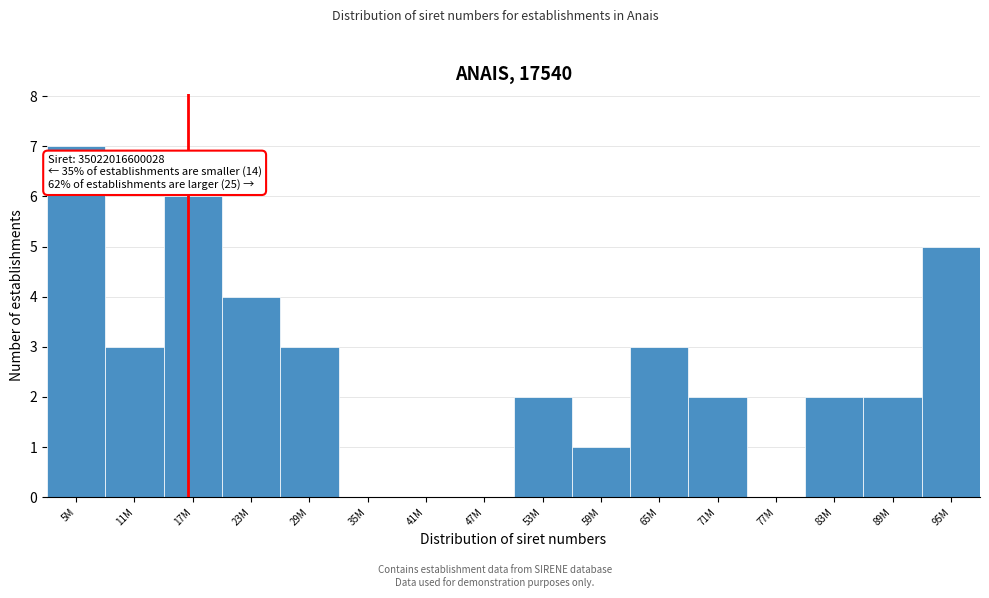

Reading left to right, extract all data points from this chart.

5M=7	11M=3	17M=6	23M=4	29M=3	35M=0	41M=0	47M=0	53M=2	59M=1	65M=3	71M=2	77M=0	83M=2	89M=2	95M=5